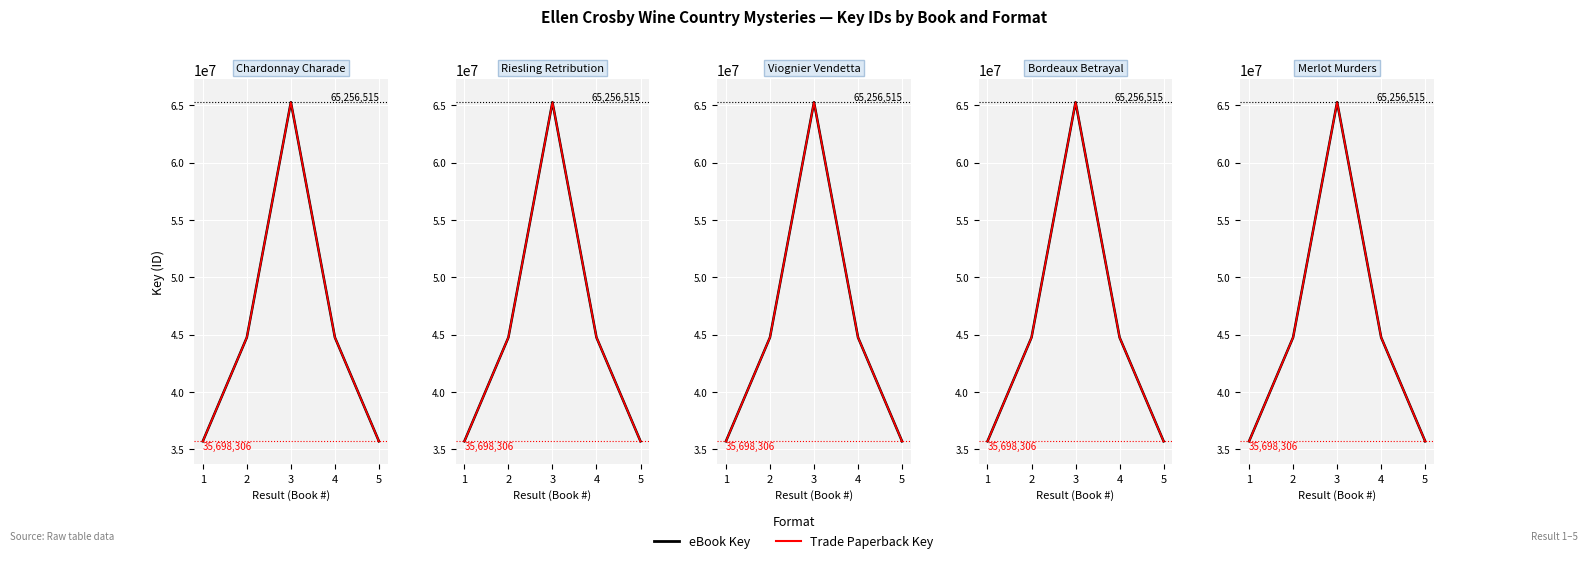

True or false: Trade Paperback Key and eBook Key intersect in this chart.

False